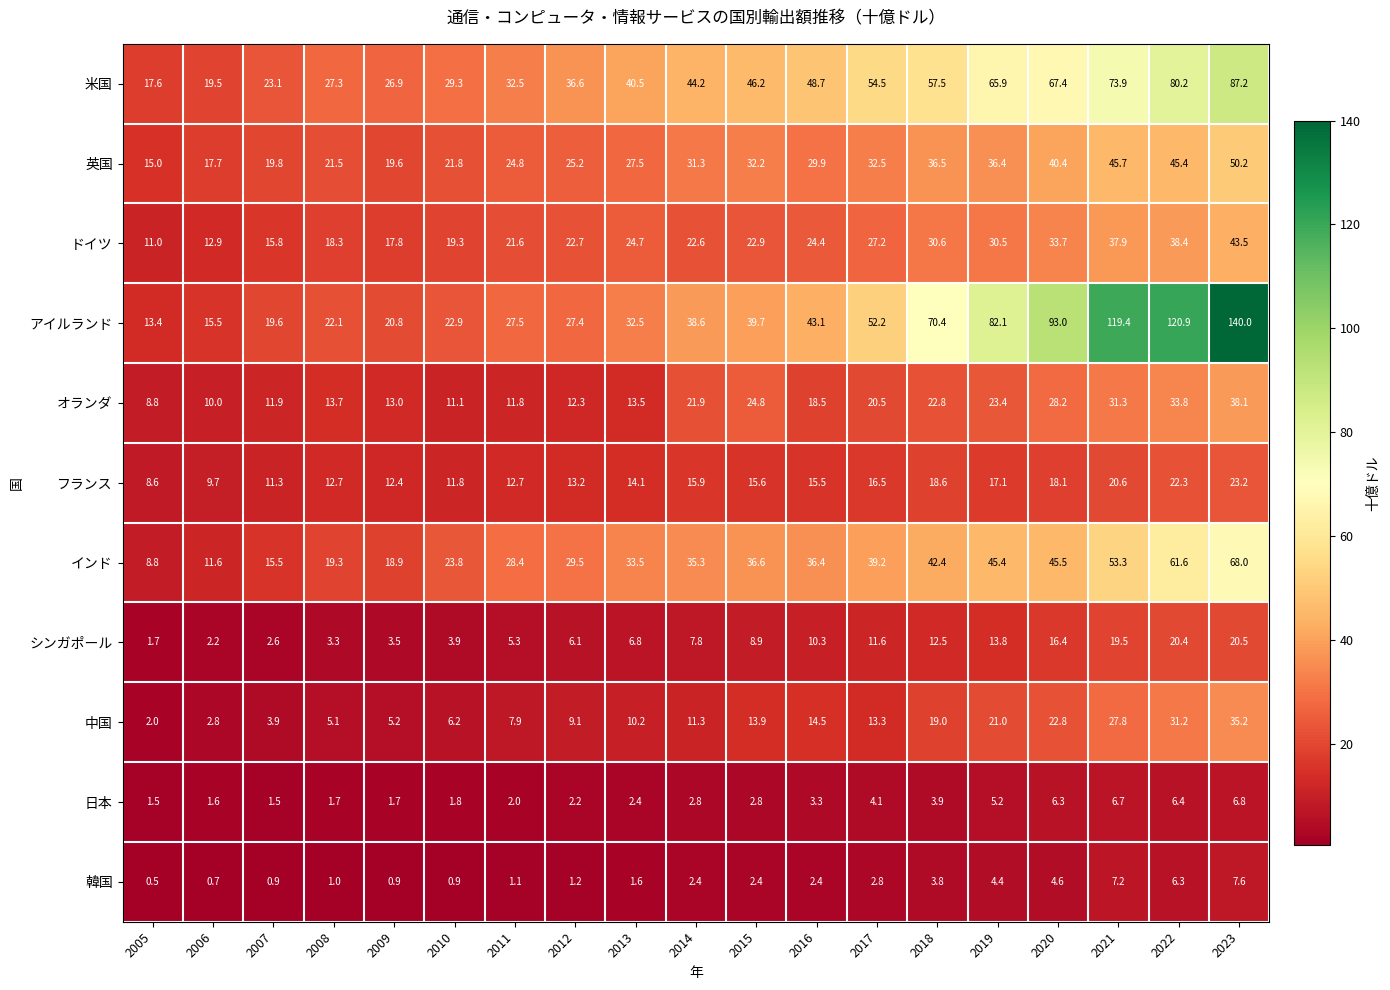

What is the minimum value shown in the chart?

0.5